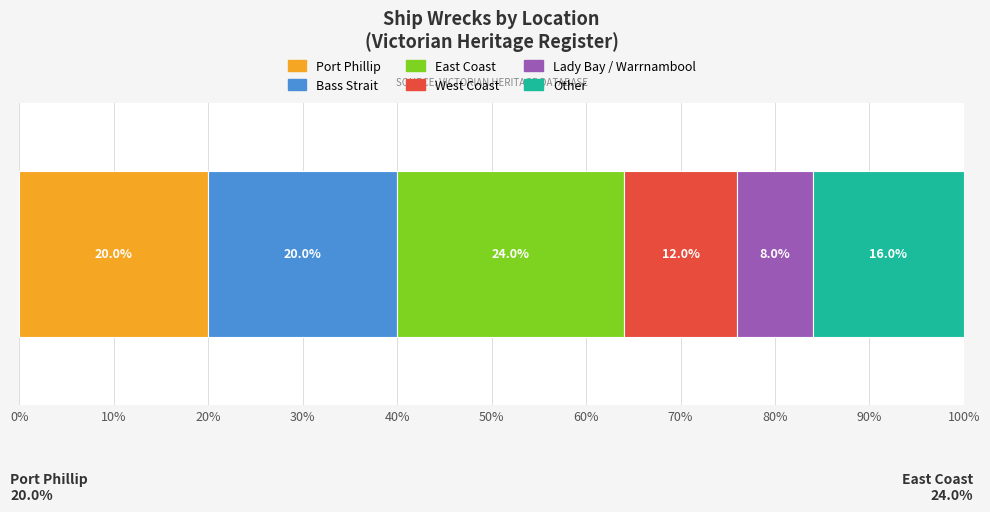

What is the maximum value for Port Phillip?

20